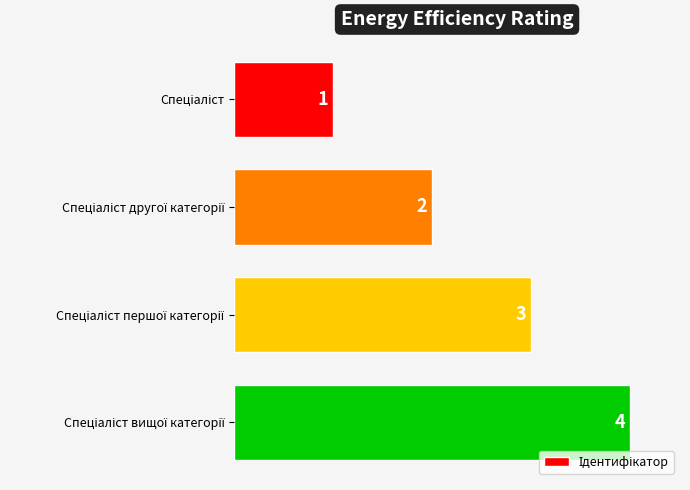

What is the value of the 3rd bar from the top?

3